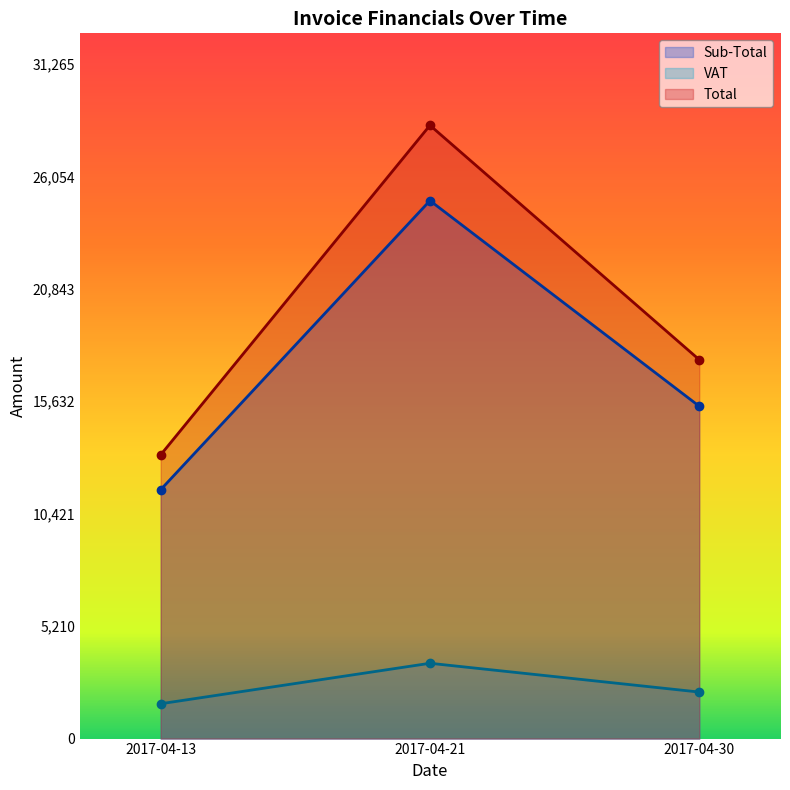

How many lines are shown in the chart?

3